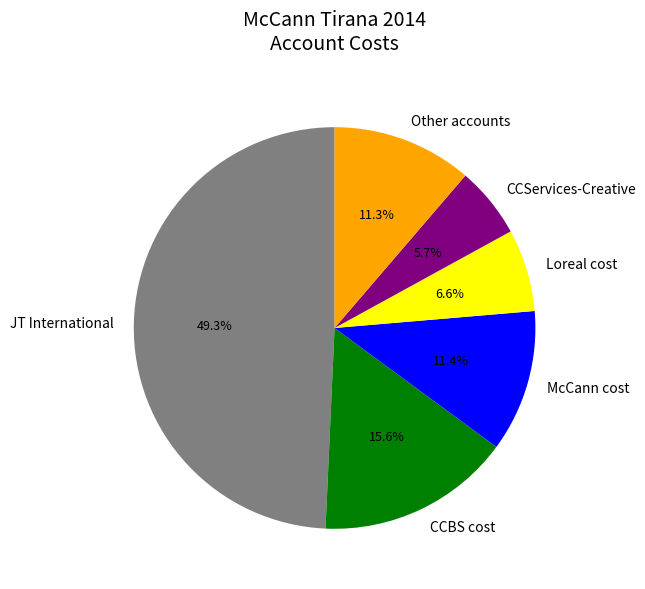

Which slice is the largest?

JT International